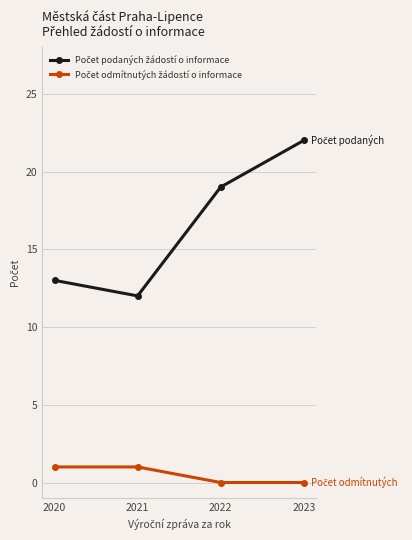

What is the spread (max minus min) of values at 2023?

22